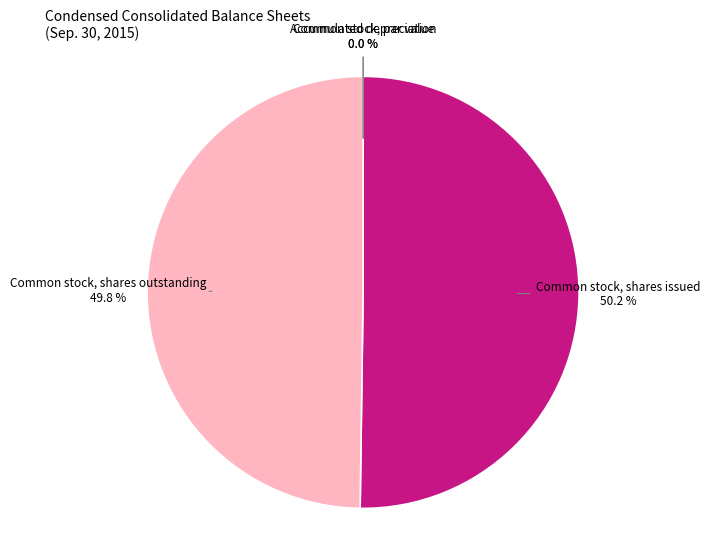

What is the total percentage of Common stock, shares issued and Common stock, shares outstanding?

100.0%